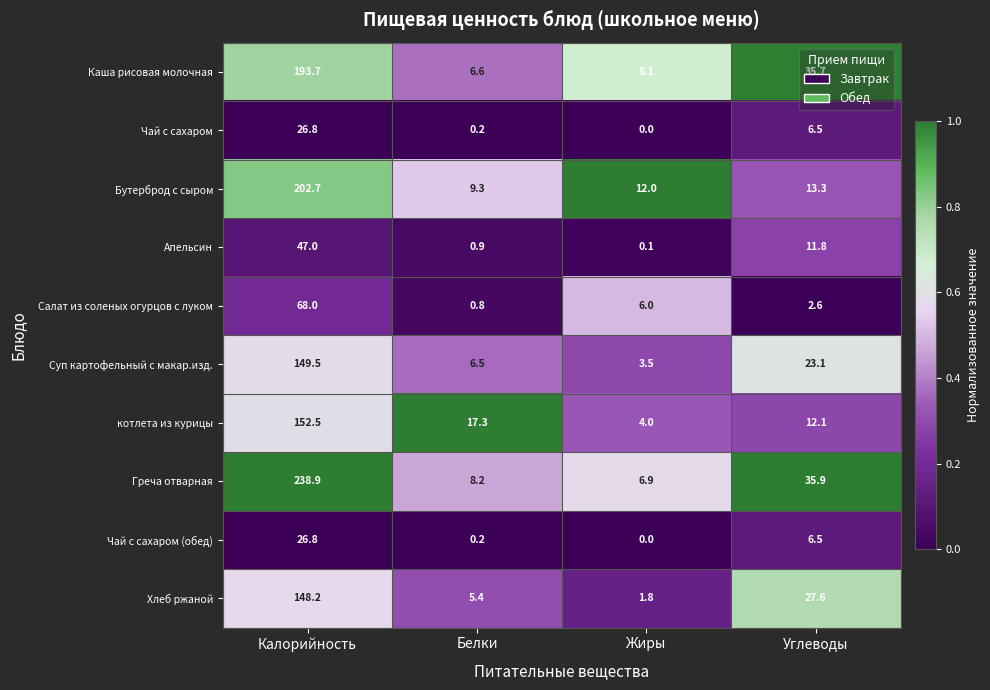

What is the difference between the Салат из соленых огурцов с луком values at Жиры and Калорийность?

62.0